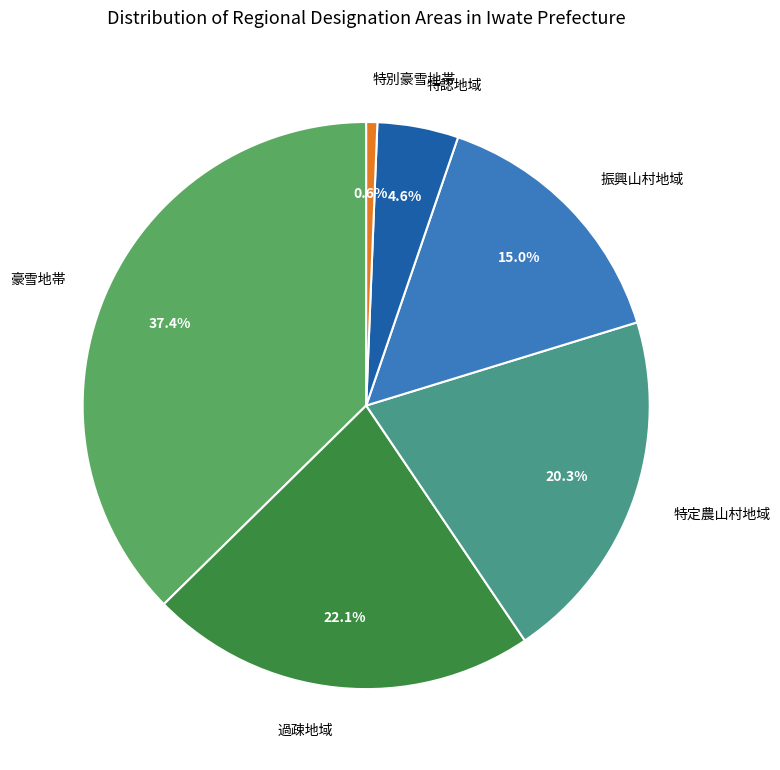

Rank the categories by value from lowest to highest.

特別豪雪地帯, 特認地域, 振興山村地域, 特定農山村地域, 過疎地域, 豪雪地帯